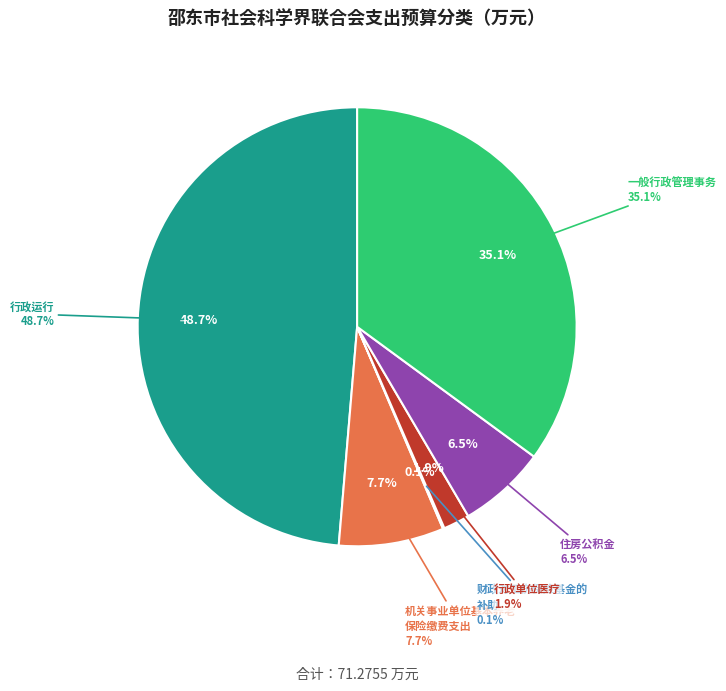

How many slices are in this pie chart?

6